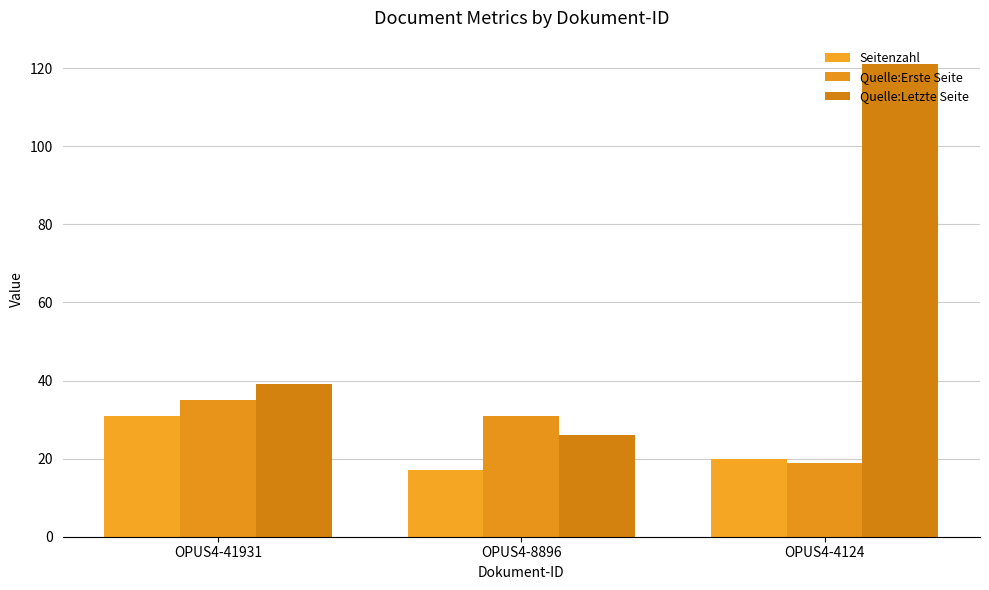

How many bars are there in each group?

3